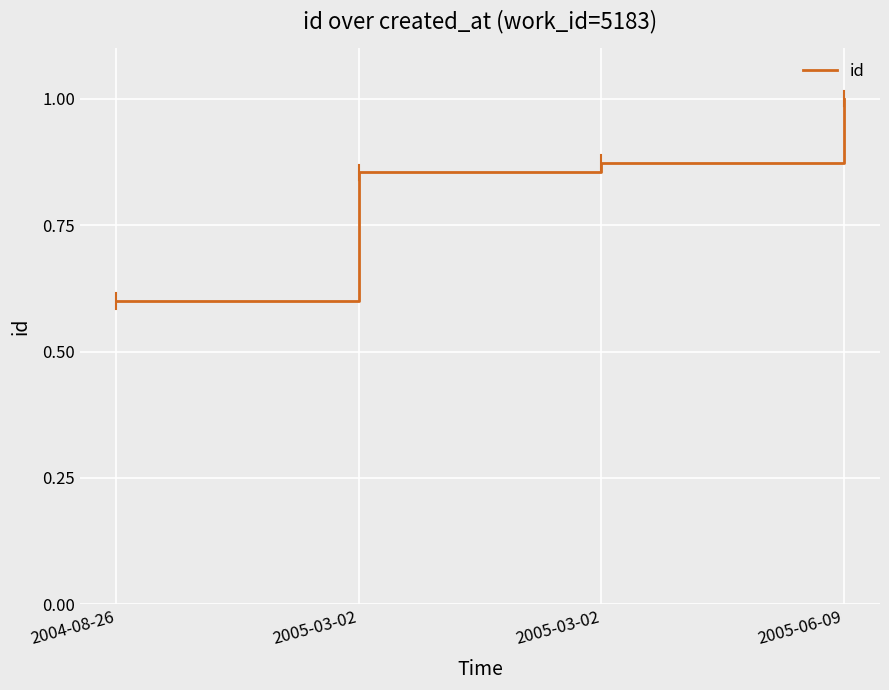

Is this an area chart (filled region under the line)?

No